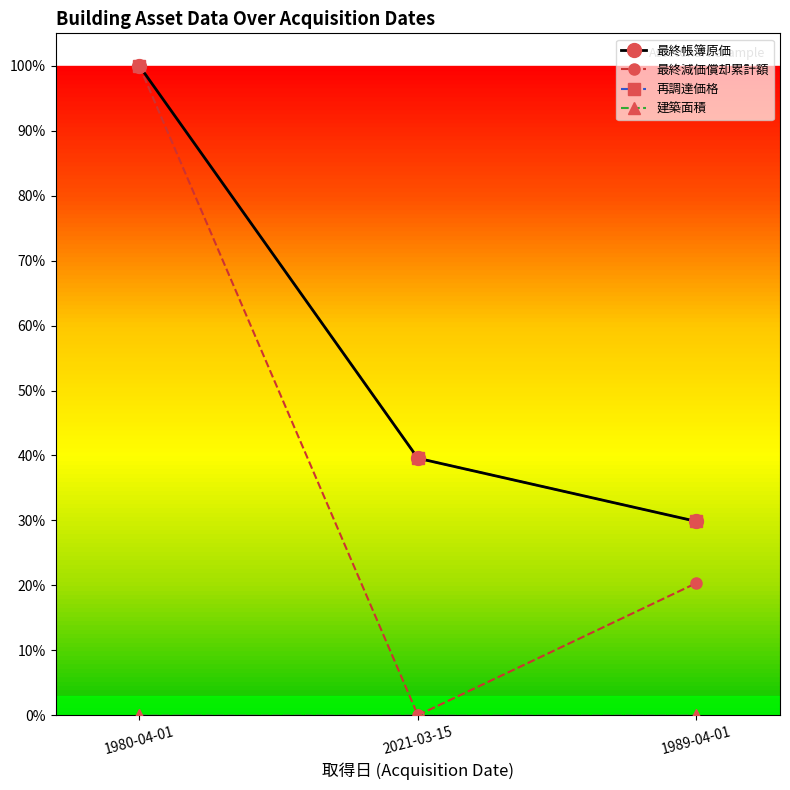

Is this an area chart (filled region under the line)?

No